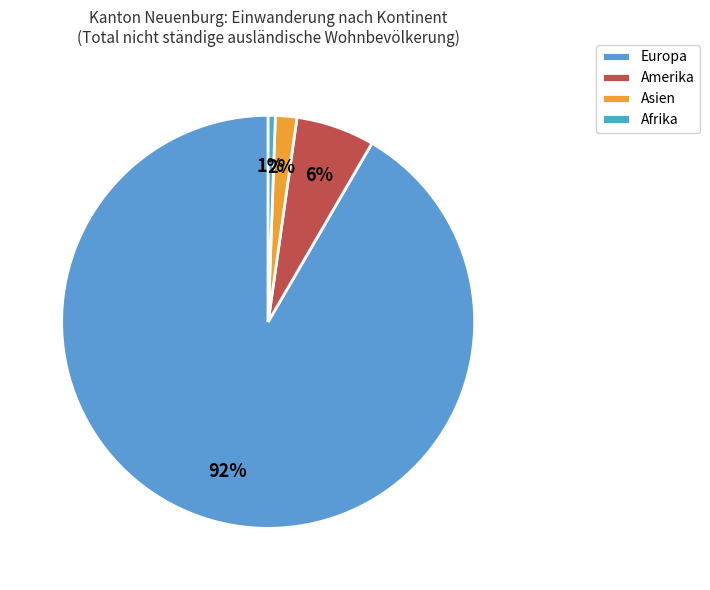

What percentage do Europa and Amerika together represent?

97.8%